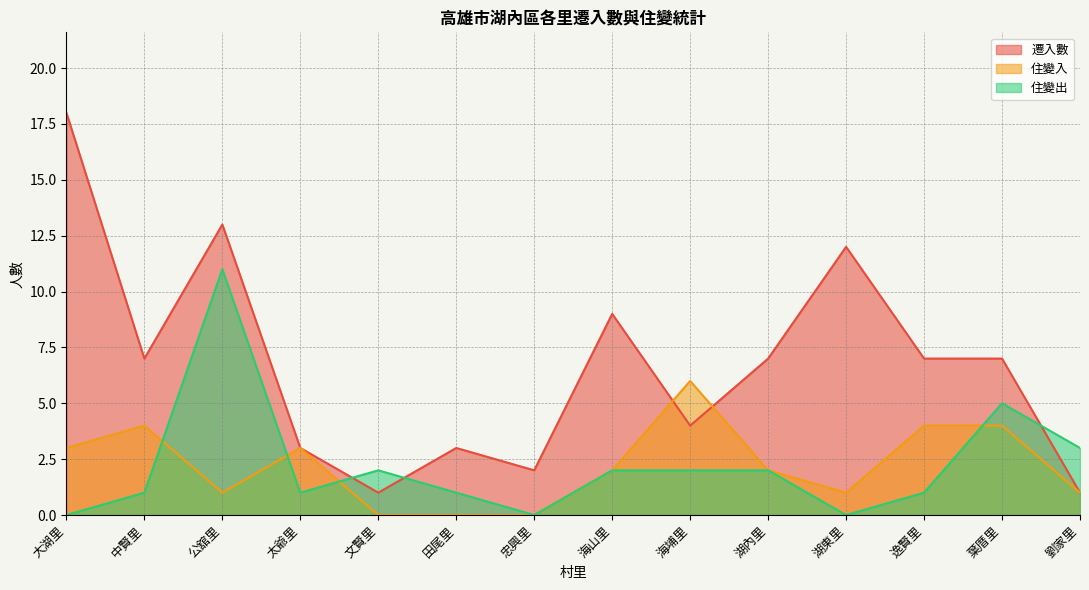

What is the difference between the 遷入數 values at 忠興里 and 文賢里?

1